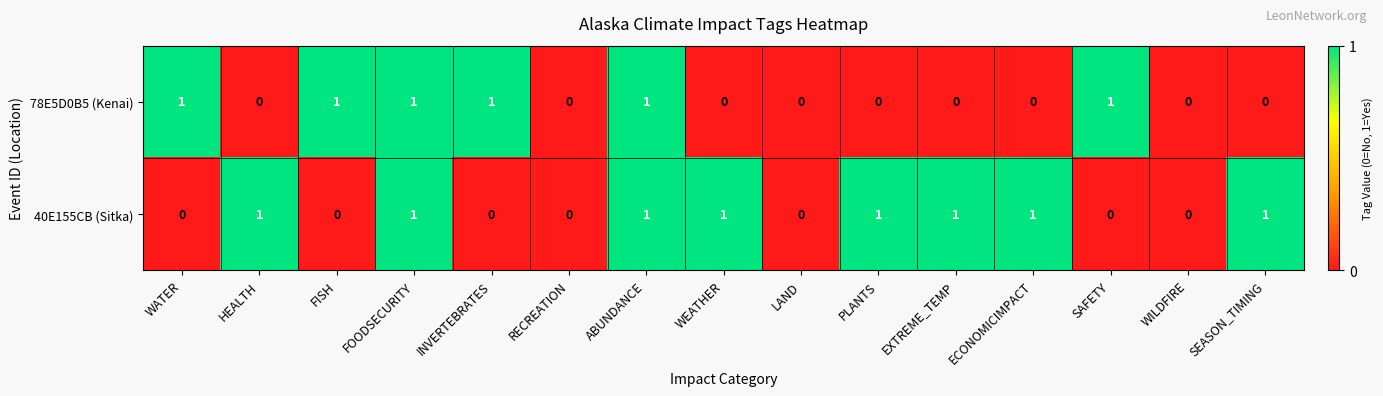

Which series changed the most between WATER and RECREATION?

78E5D0B5 (Kenai)